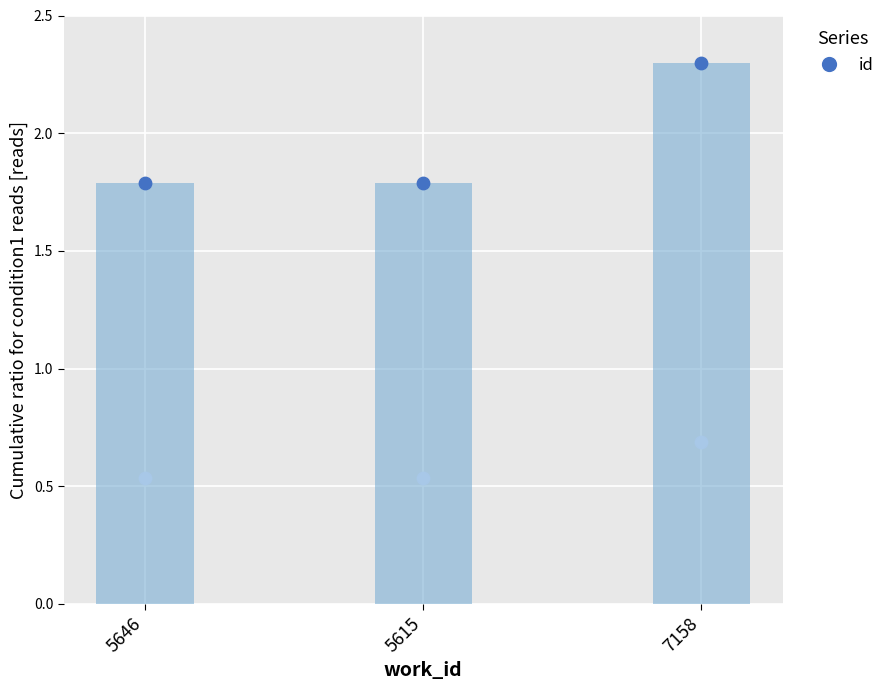

At how many categories does at least one series exceed 2?

1